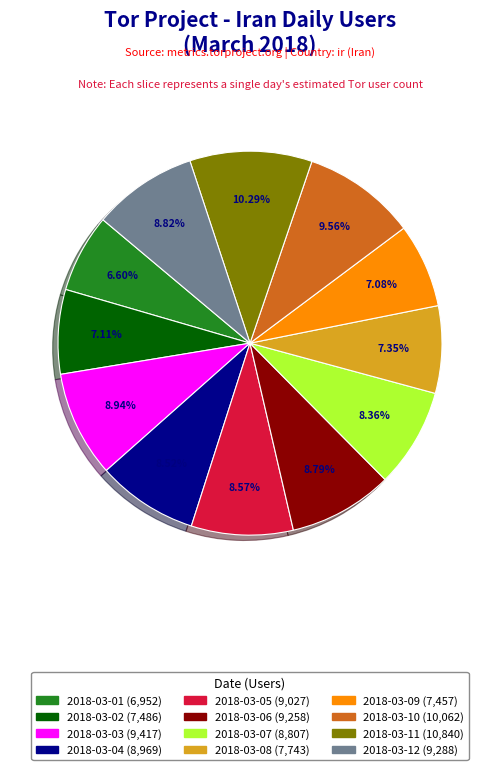

Is 2018-03-03 the majority of the pie?

No